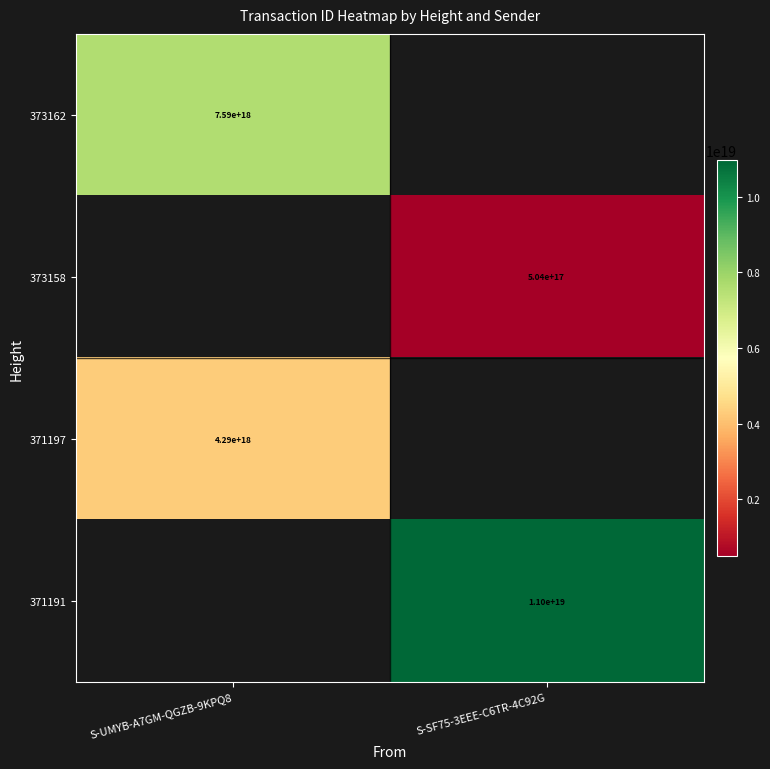

The value of 371191 at S-SF75-3EEE-C6TR-4C92G is 5732090969646722048.0. True or false?

False